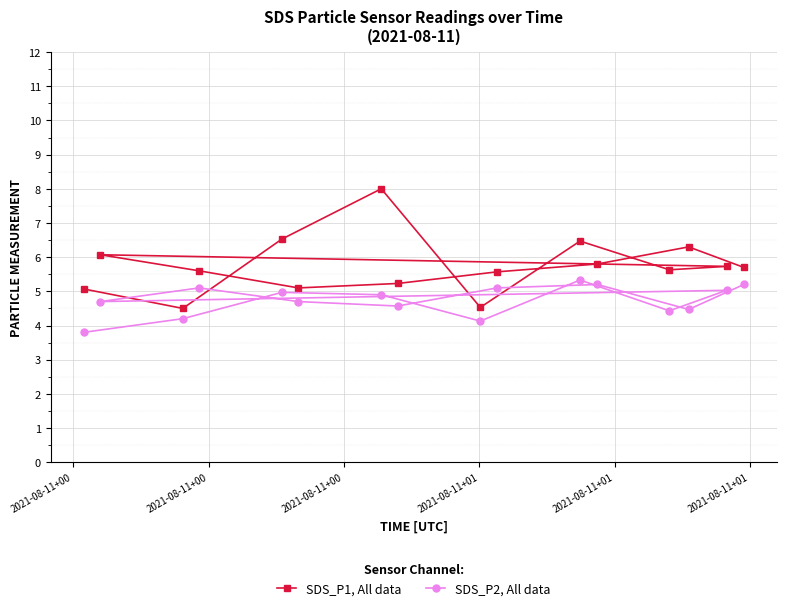

What is the difference between the second highest and second lowest values in the SDS_P1, All data series?

2.0